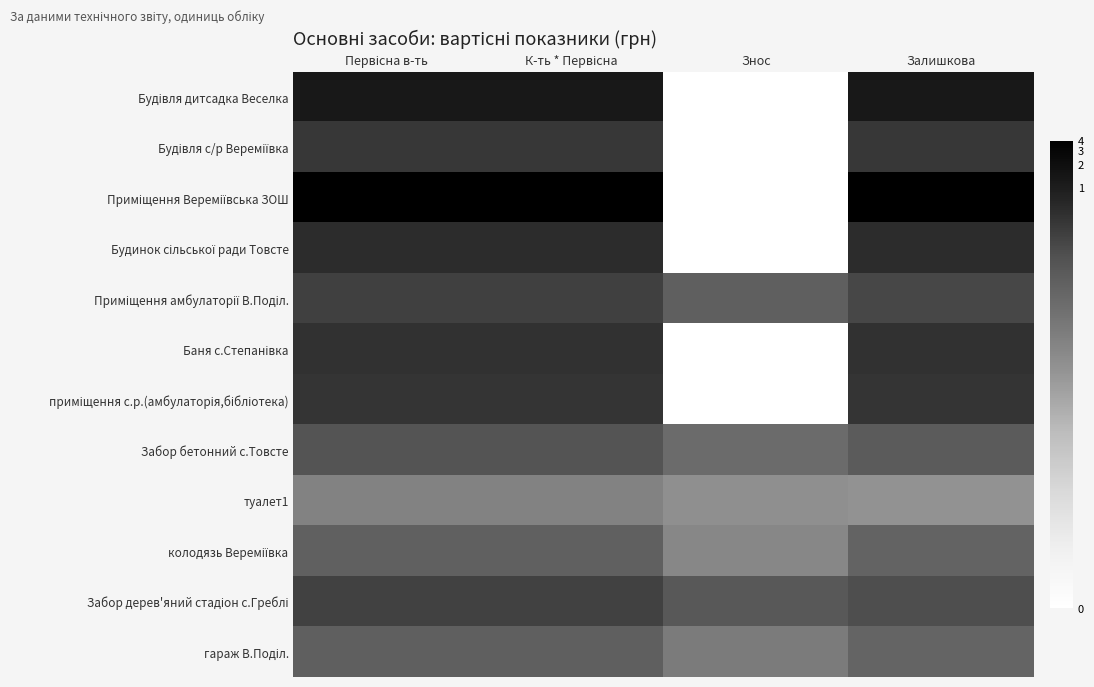

What is the total value across all series at Первісна в-ть?

131.5